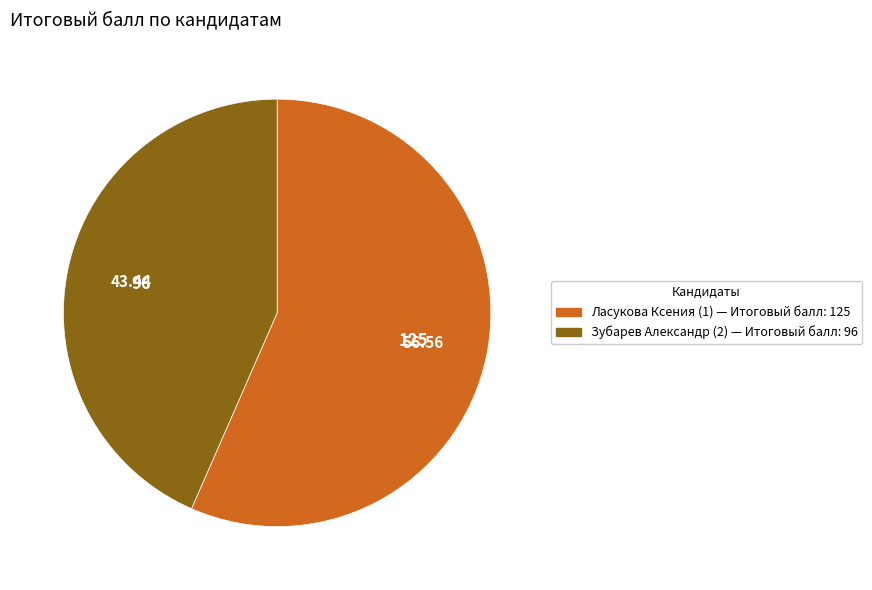

Count the number of slices in the pie.

2